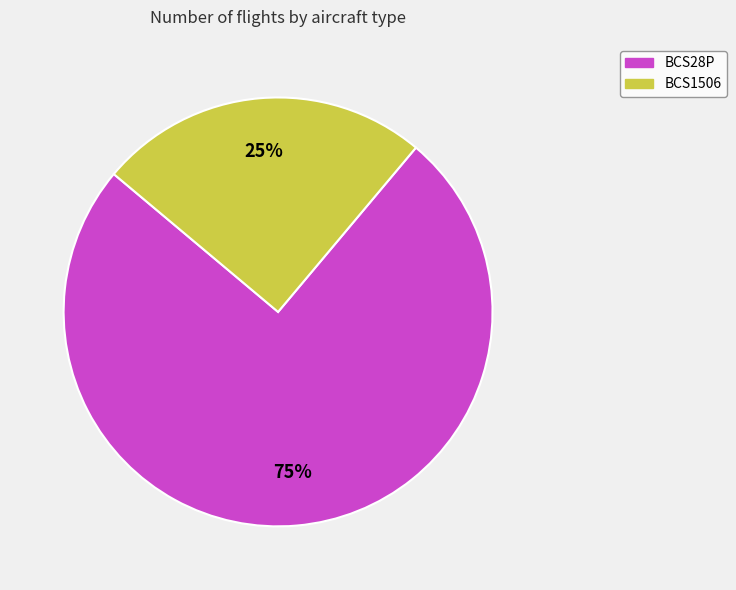

To the nearest percent, what is the difference between the largest and smallest slice percentages?

50%